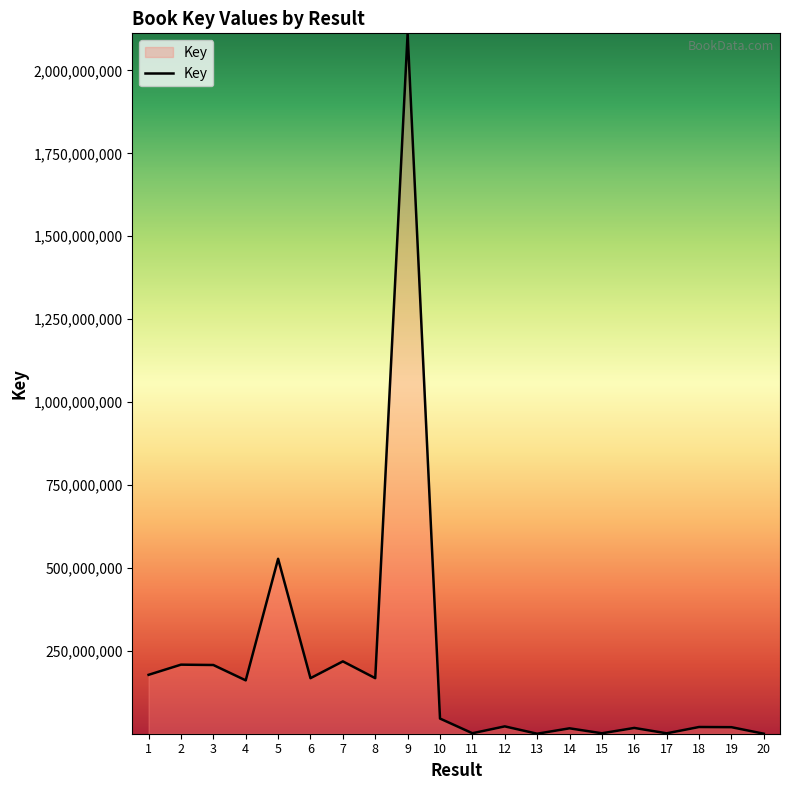

What is the maximum value shown in the chart?

2111972499